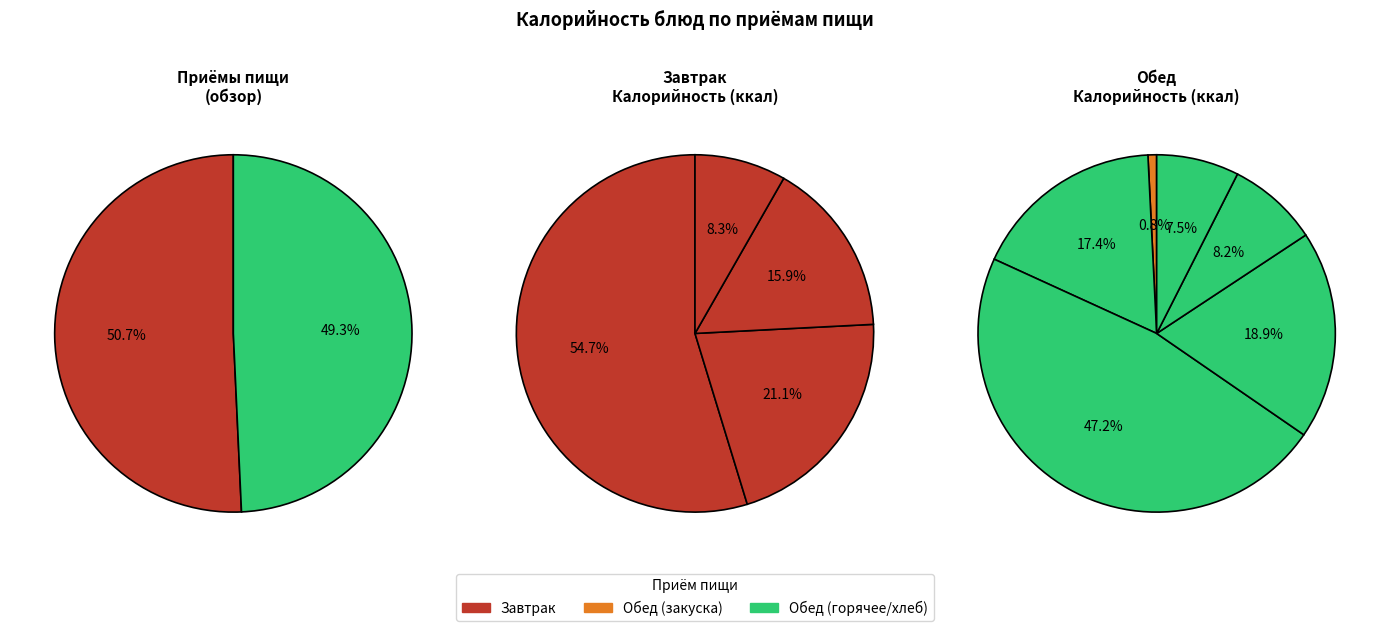

The Салат Витаминный slice represents 0% of the pie. True or false?

True